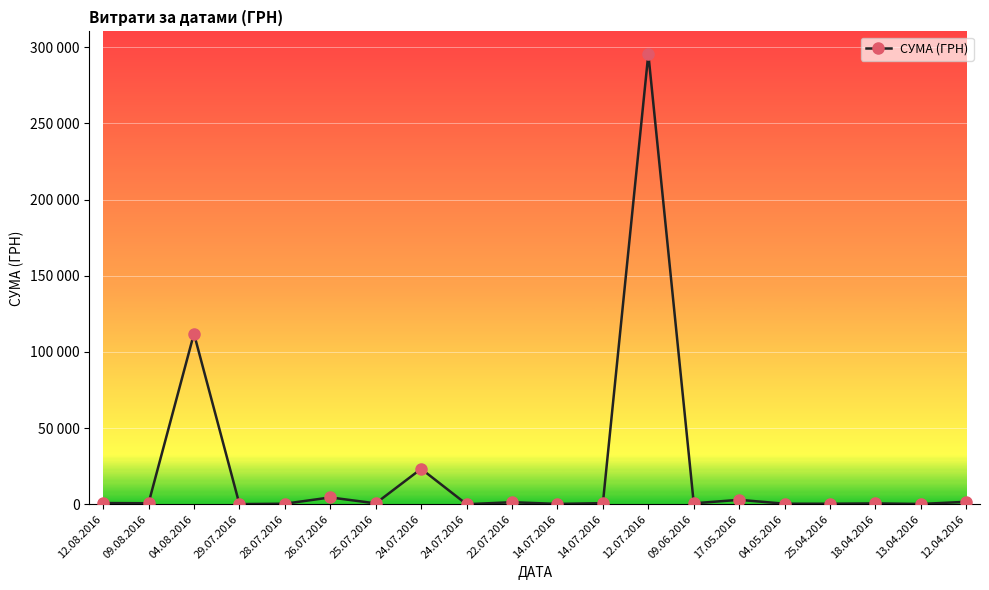

The value at 12.08.2016 is 494.0. True or false?

False